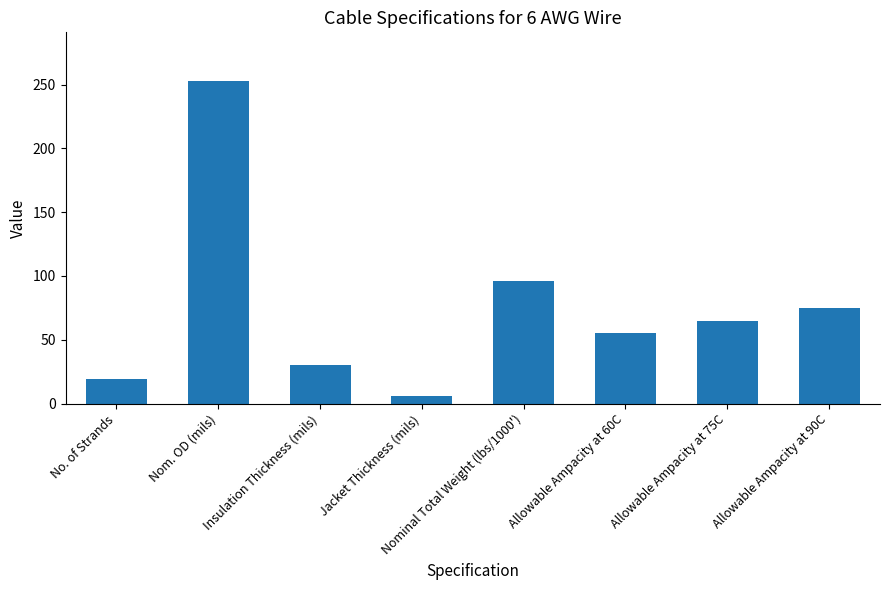

The value at Allowable Ampacity at 75C is 65. True or false?

True